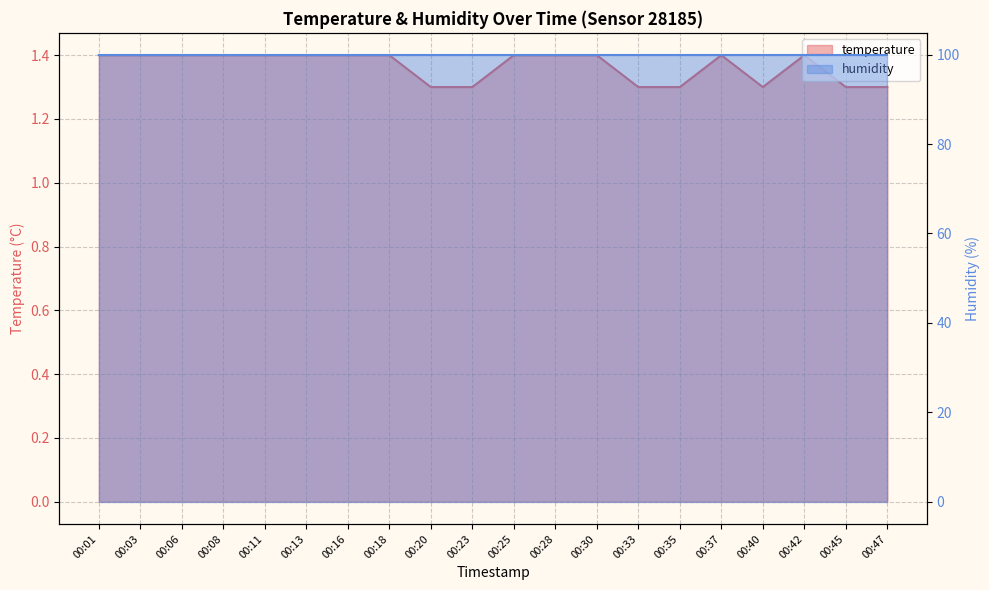

True or false: the data shows 1.3 at 00:45.

True